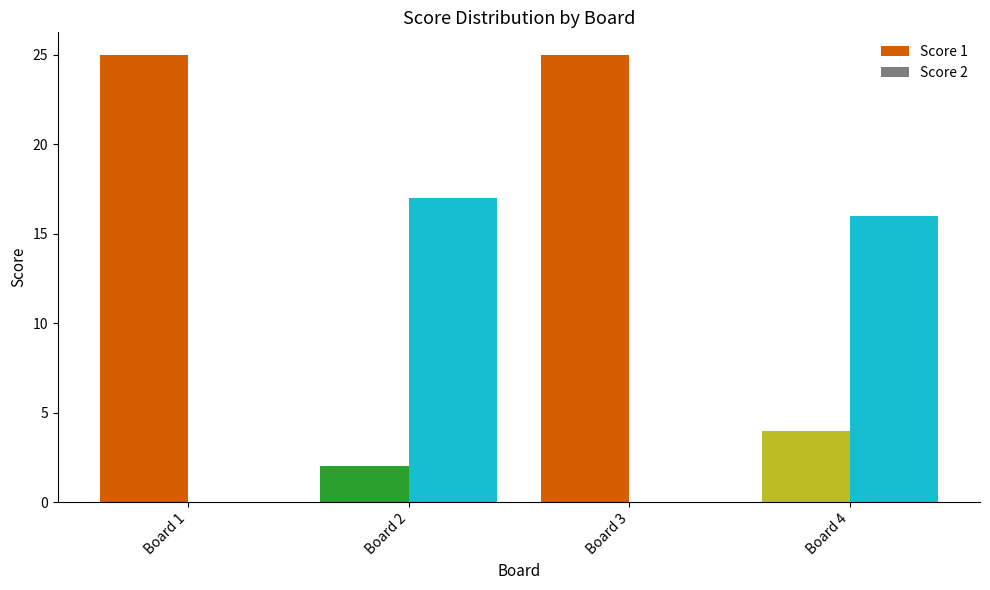

Count the number of categories in the chart.

4